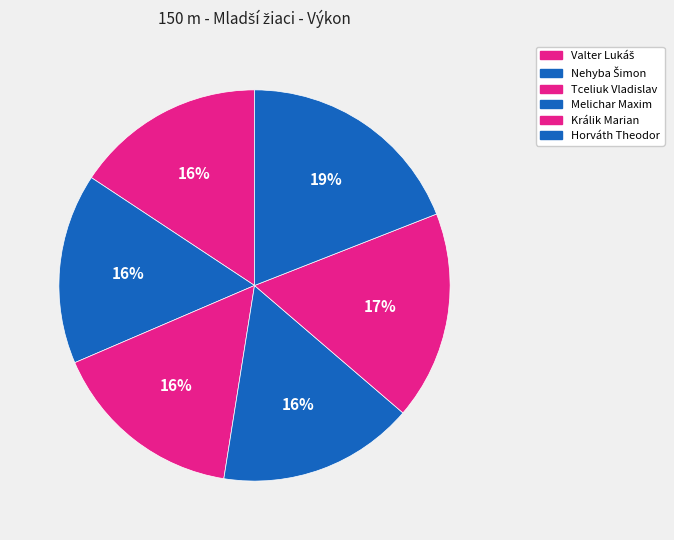

To the nearest percent, what is the average slice percentage?

17%